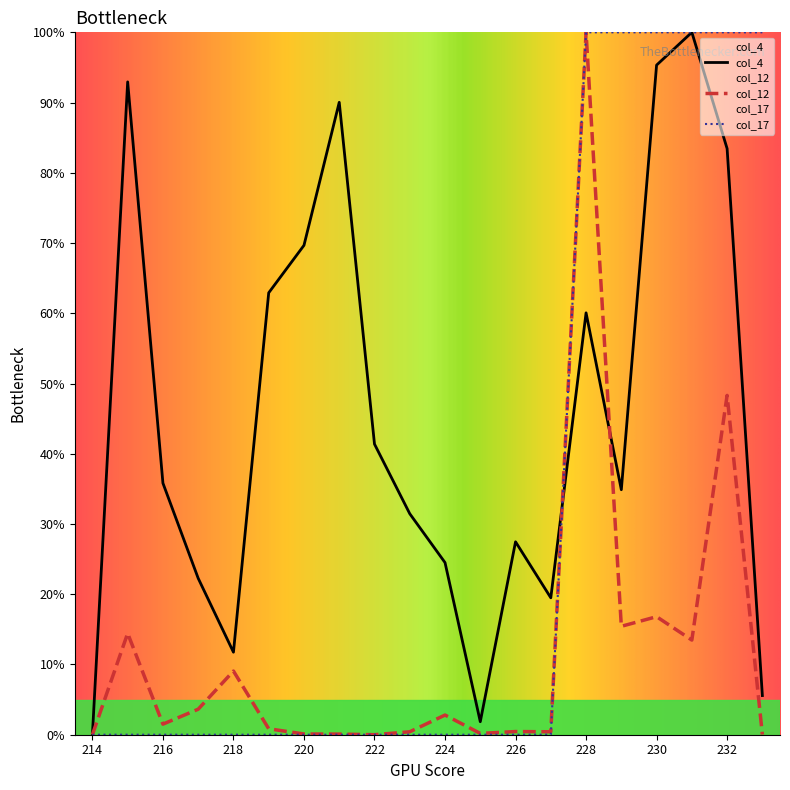

The value of col_17 at 217 is 44.3. True or false?

False